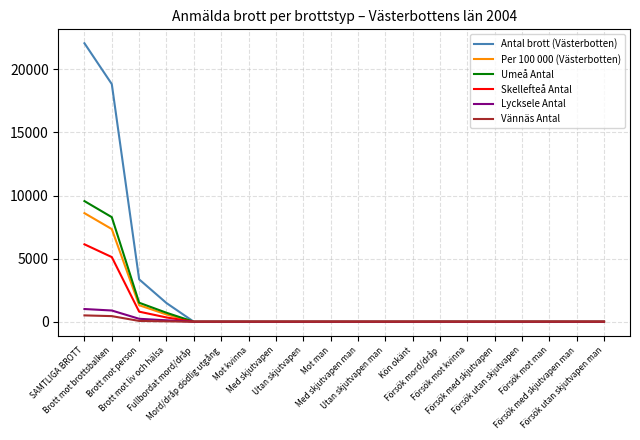

What is the maximum value shown in the chart?

22069.0